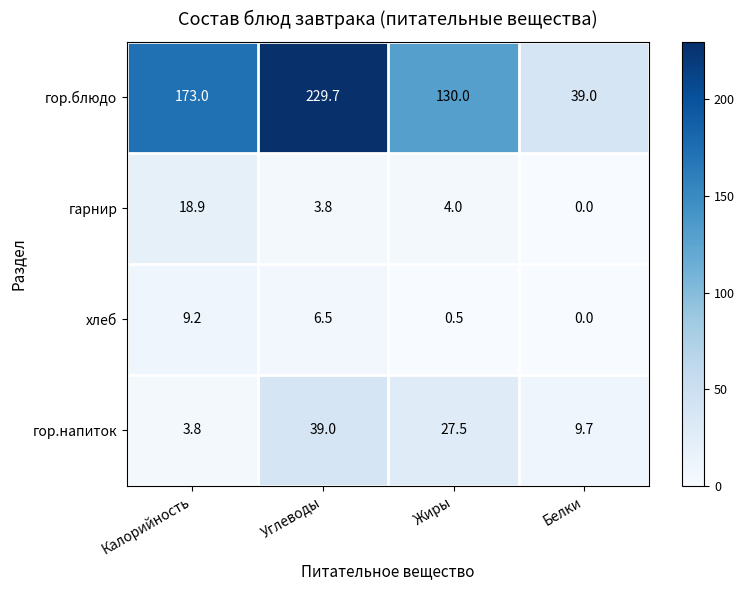

At which label is гор.блюдо closest to 134?

Жиры